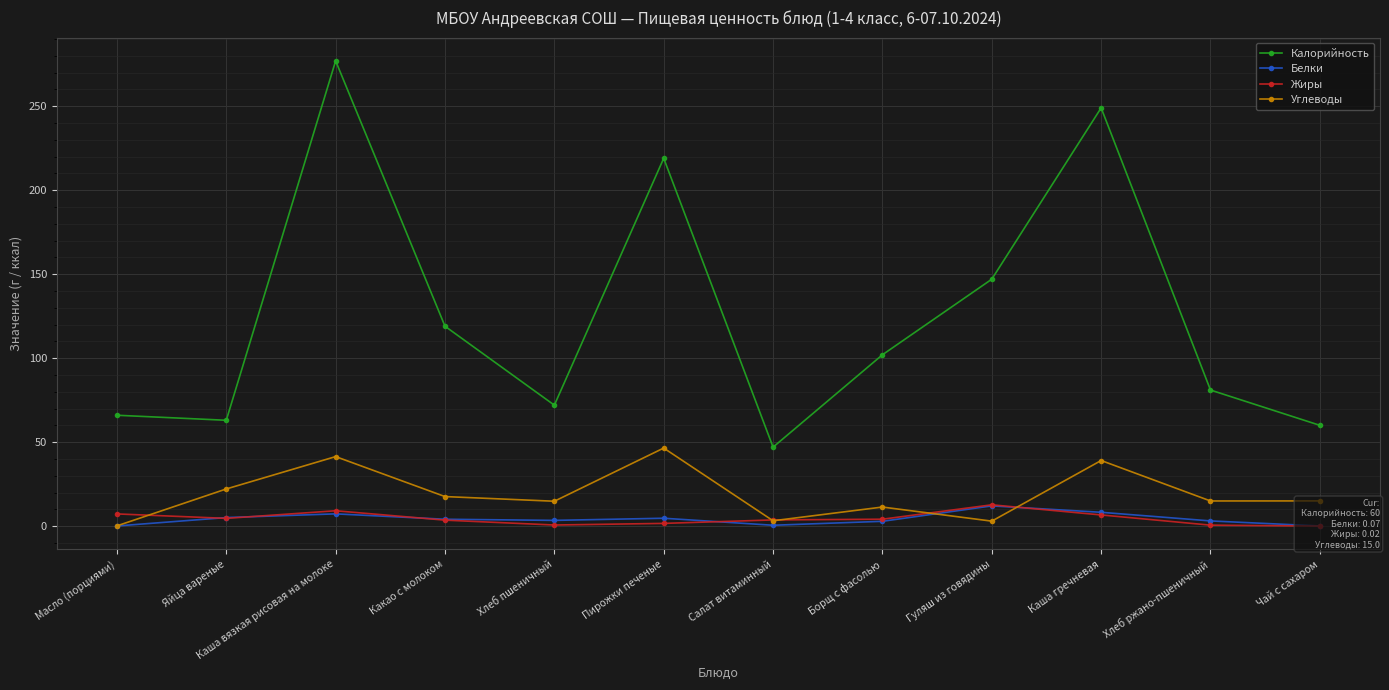

The Белки series shows 7.3 at Каша вязкая рисовая на молоке. True or false?

True